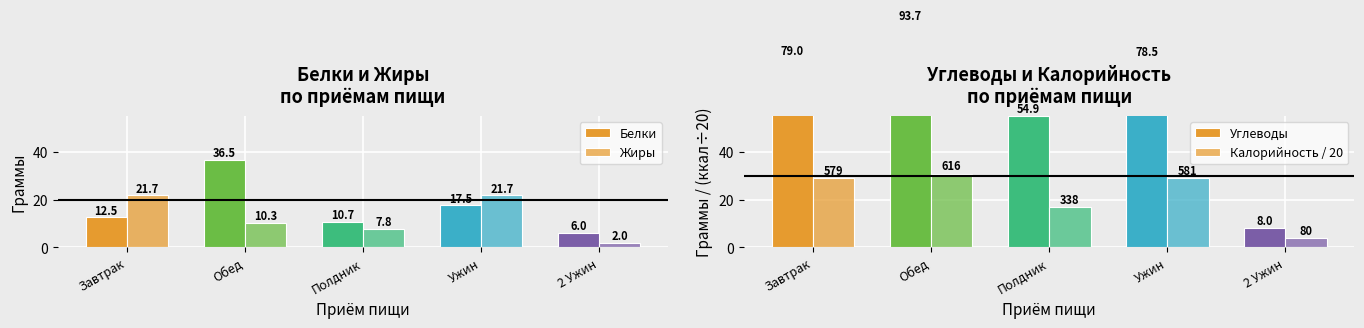

Reading left to right, what are all the values shown in this chart?

Белки: 12.5	36.5	10.7	17.5	6.0
Жиры: 21.7	10.3	7.8	21.7	2.0
Углеводы: 79.0	93.7	54.9	78.5	8.0
Калорийность / 20: 29.0	30.8	16.9	29.0	4.0